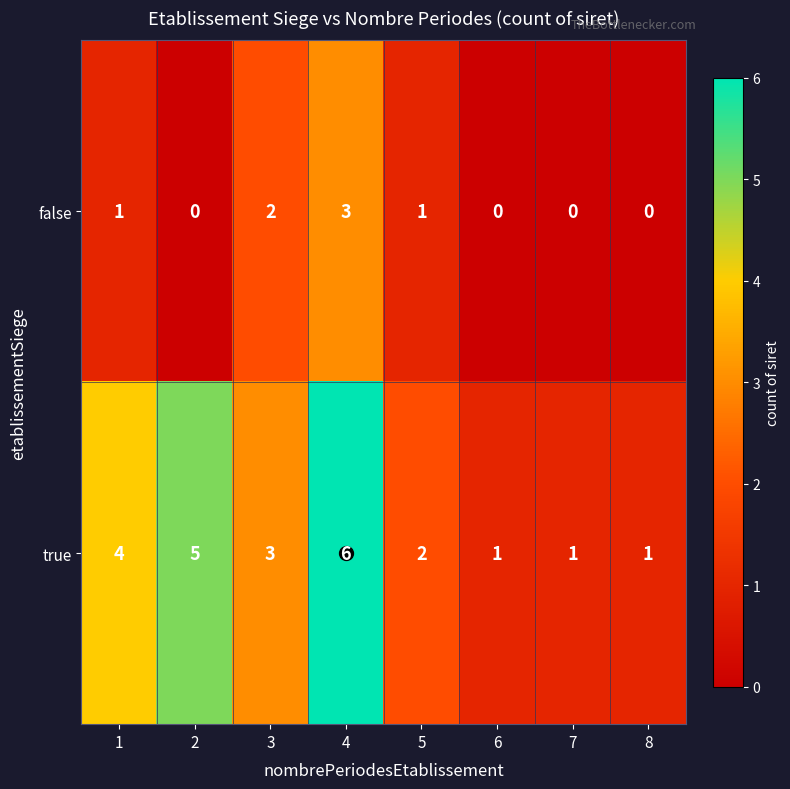

How many true values are between 1 and 5?

7